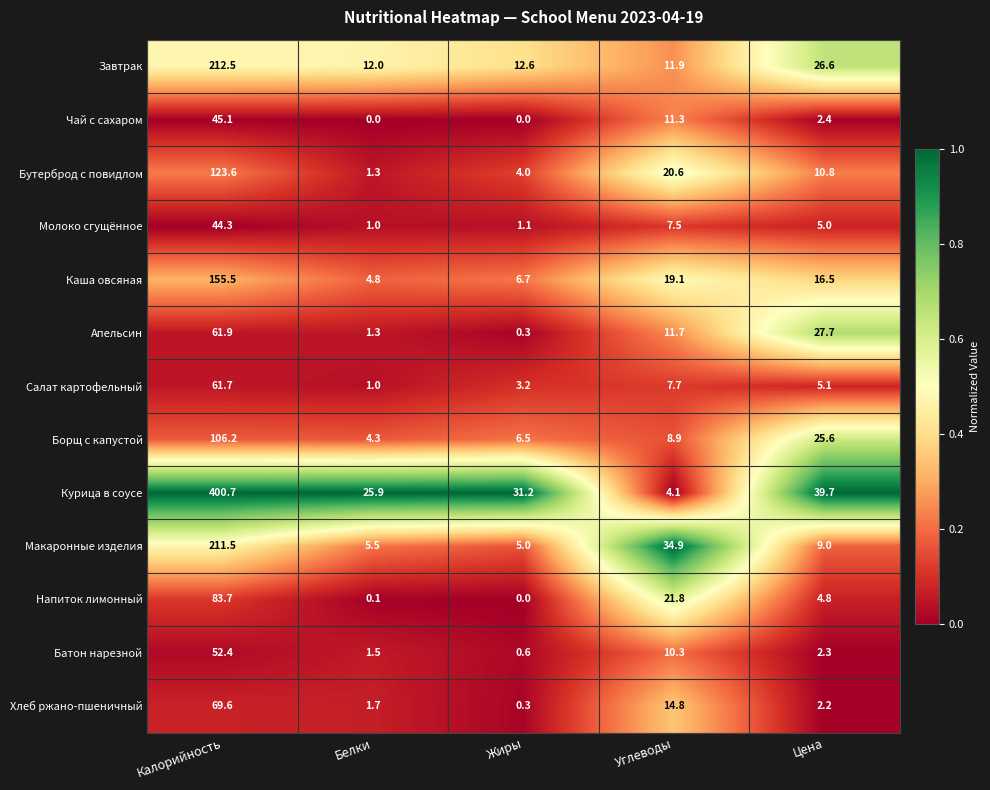

List the series in order of their peak value, lowest first.

Молоко сгущённое, Чай с сахаром, Батон нарезной, Салат картофельный, Апельсин, Хлеб ржано-пшеничный, Напиток лимонный, Борщ с капустой, Бутерброд с повидлом, Каша овсяная, Макаронные изделия, Завтрак, Курица в соусе